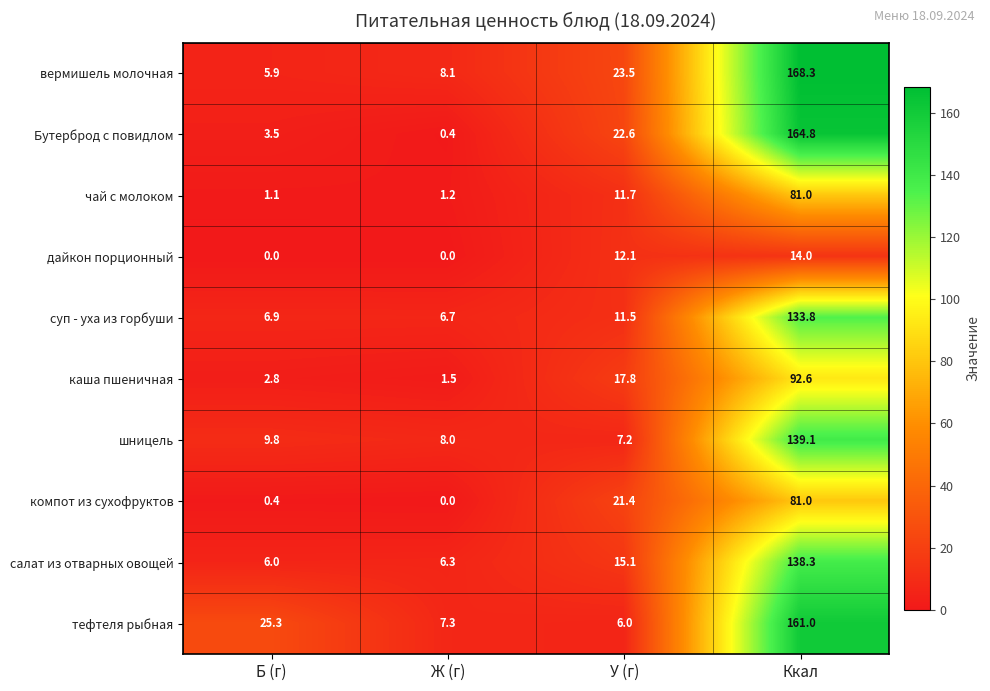

What is the total value across all series at У (г)?

148.9